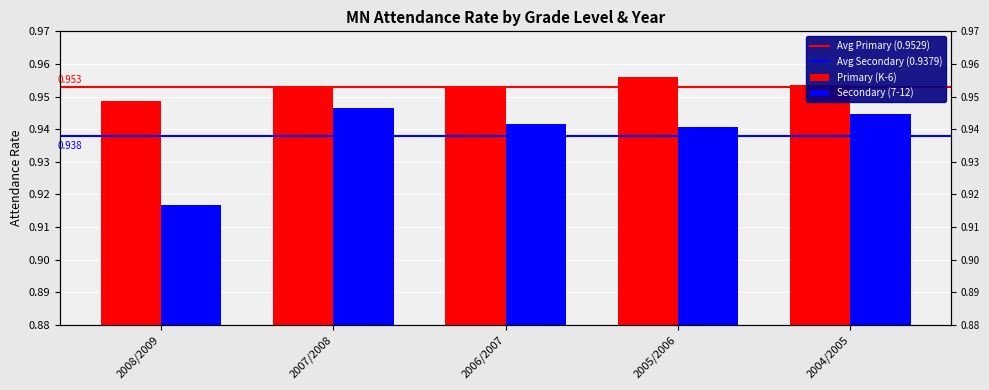

At which label is Secondary (7-12) closest to 0?

2008/2009